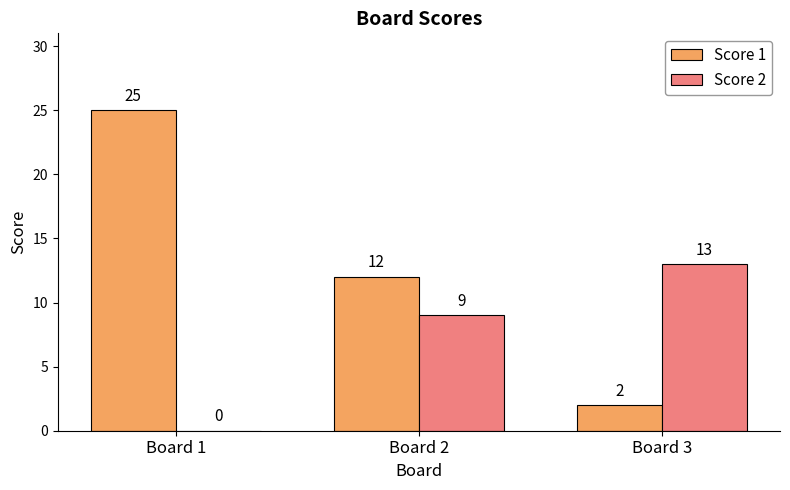

What is the sum of all Score 1 values?

39